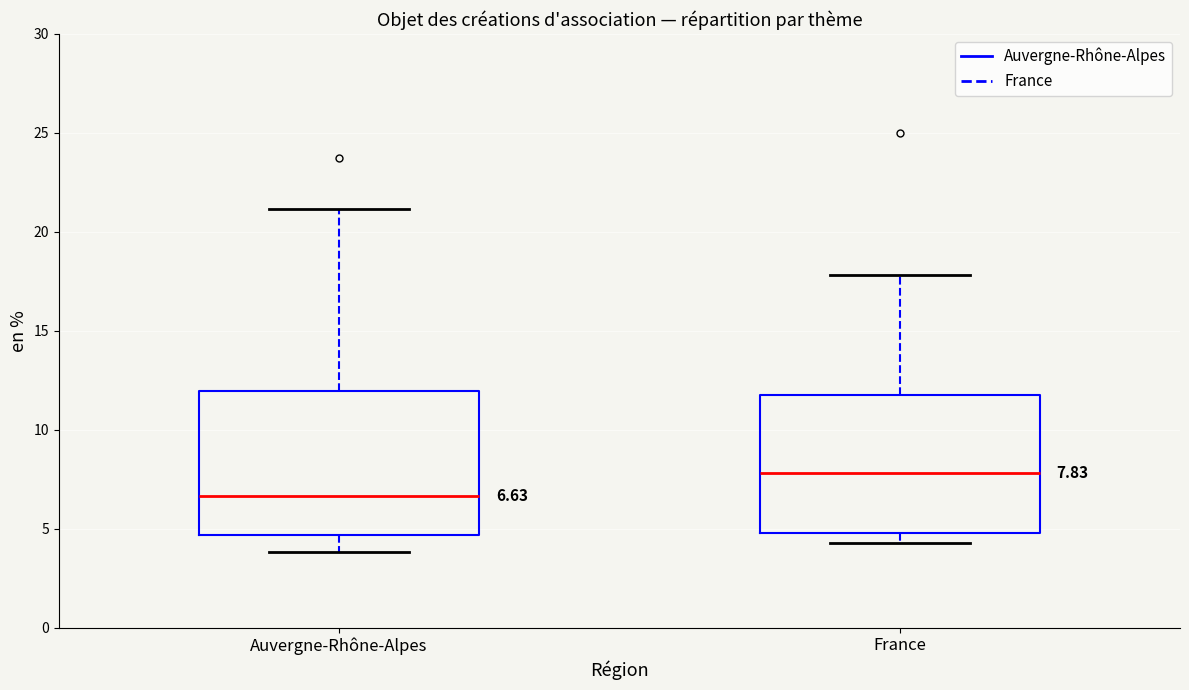

Which box's median line is the lowest?

Auvergne-Rhône-Alpes